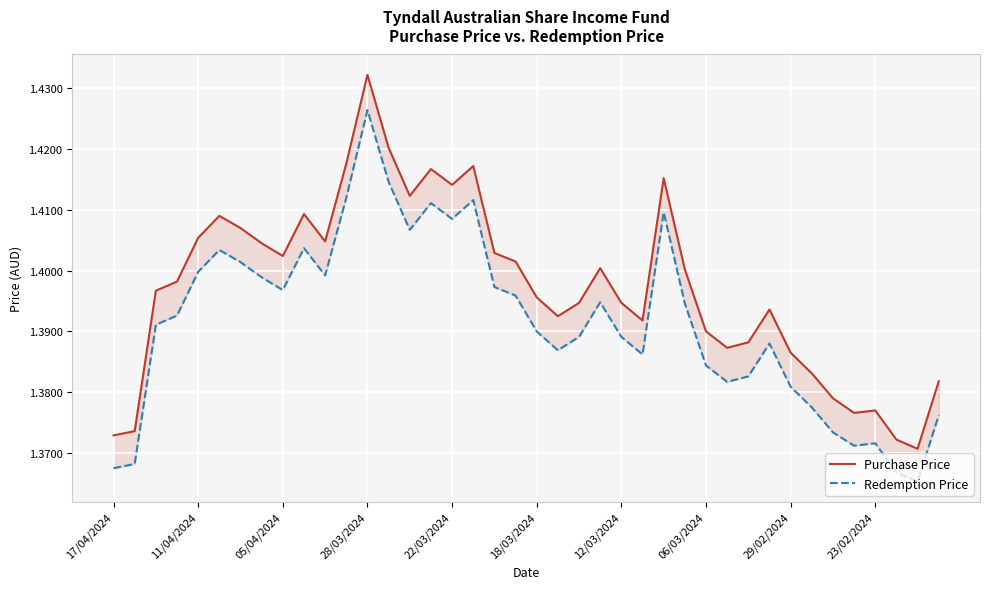

Which series has the largest range (max minus min)?

Purchase Price